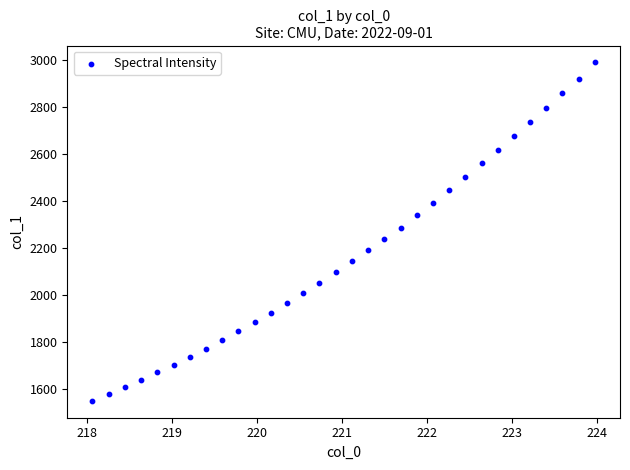

What is the range of X values (max minus min)?

5.9